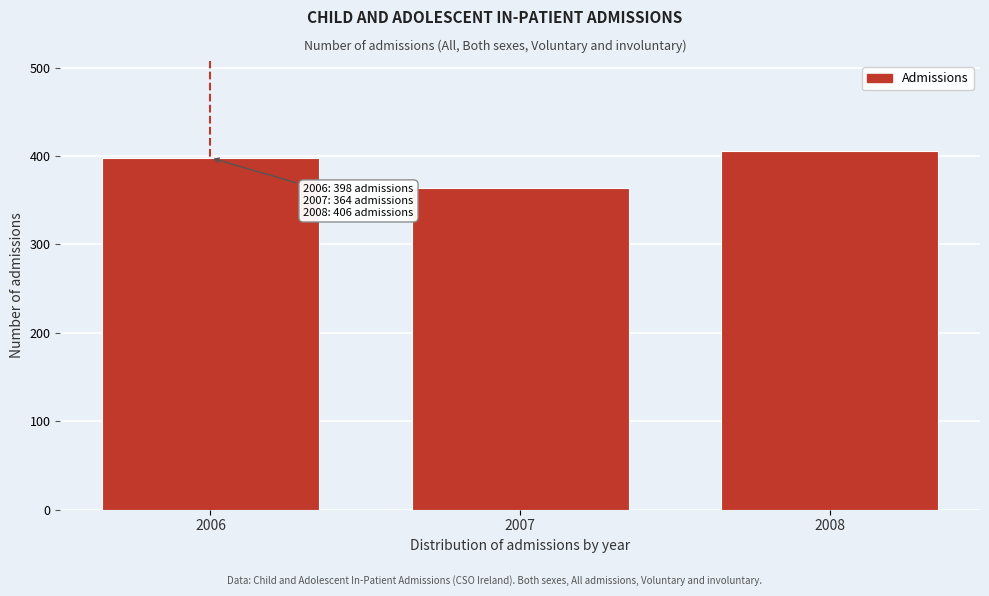

Reading right to left, transcribe all the data shown in this chart.

2008=406	2007=364	2006=398